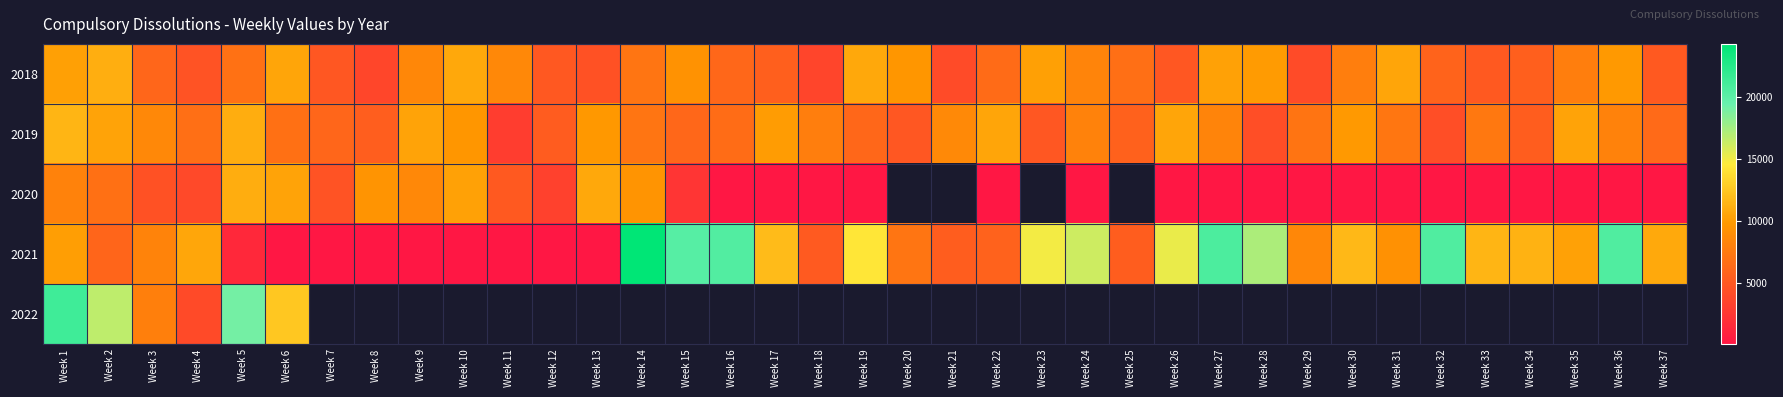

True or false: 2019 has a value of 1158.6 at Week 34.

False